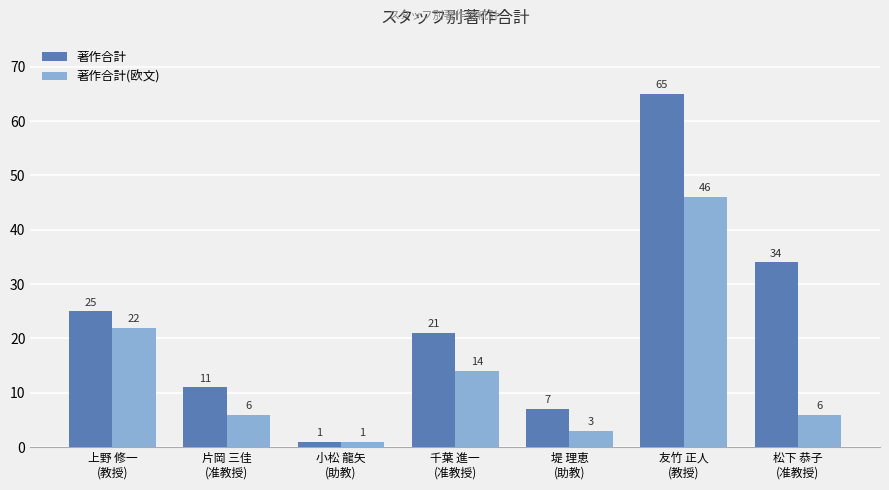

Reading left to right, transcribe all the data shown in this chart.

著作合計: 25	11	1	21	7	65	34
著作合計(欧文): 22	6	1	14	3	46	6